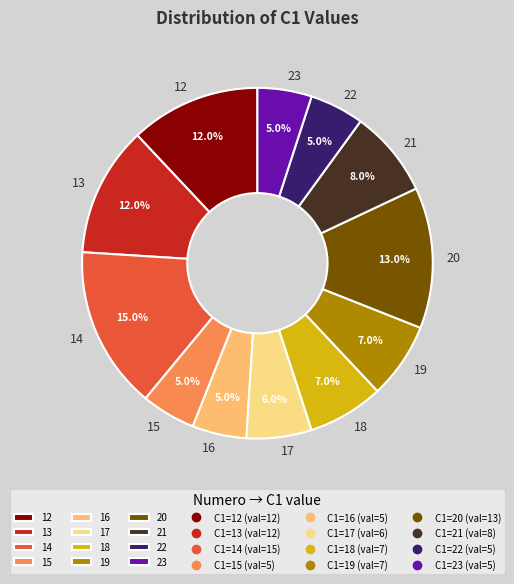

To the nearest percent, what is the average slice percentage?

8%